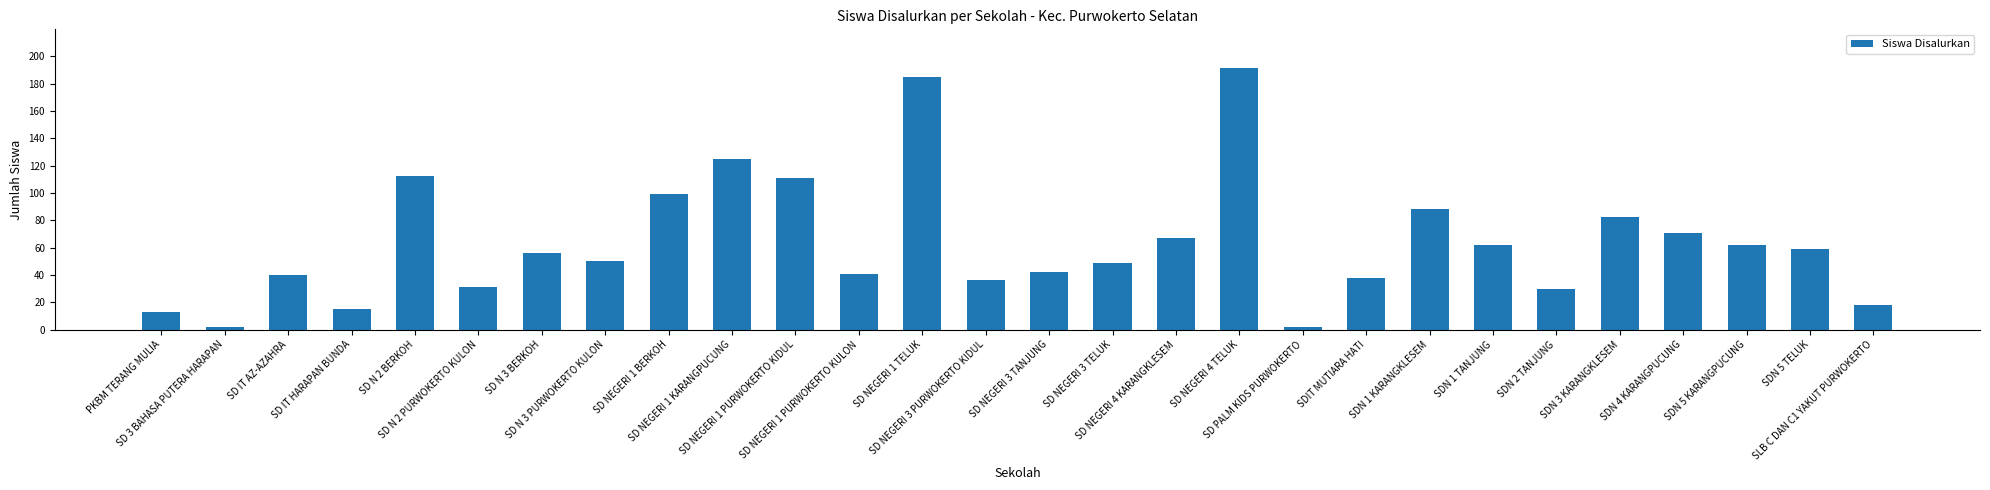

Which has a higher value, SD NEGERI 3 TELUK or SD IT HARAPAN BUNDA?

SD NEGERI 3 TELUK